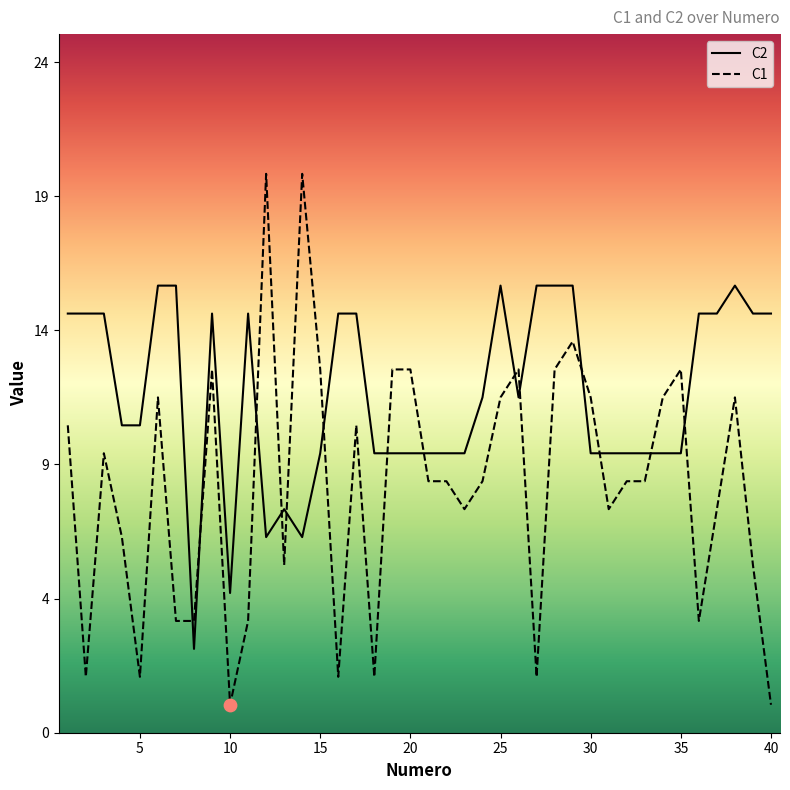

Which series has the largest Y range (max minus min)?

C1